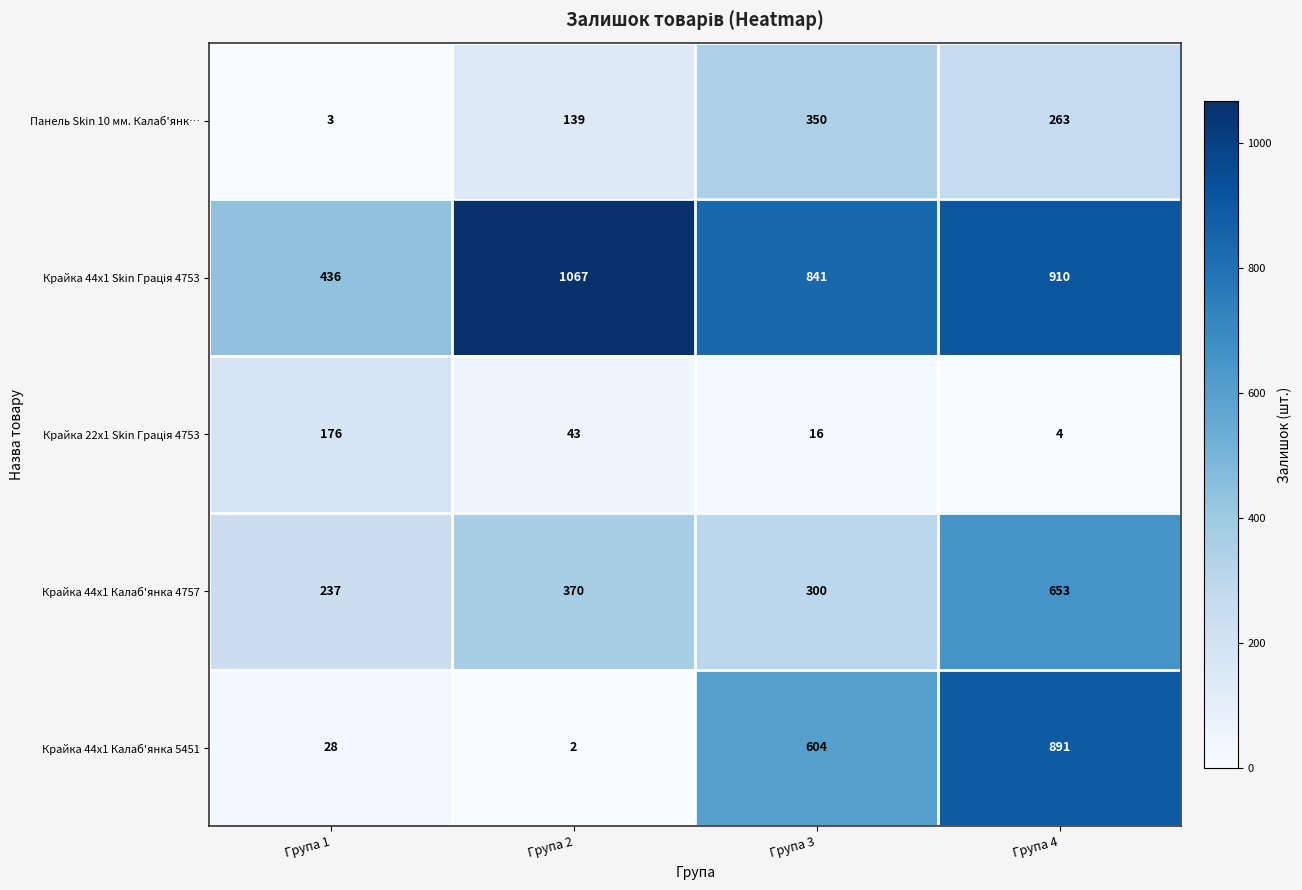

Which category has the lowest value across all series?

Група 2